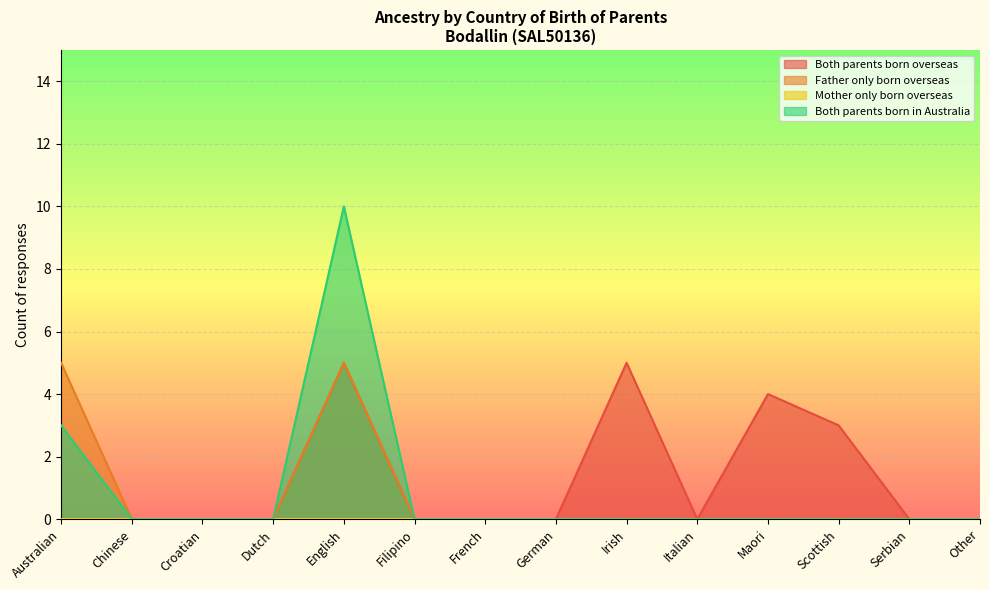

What is the maximum value shown in the chart?

10